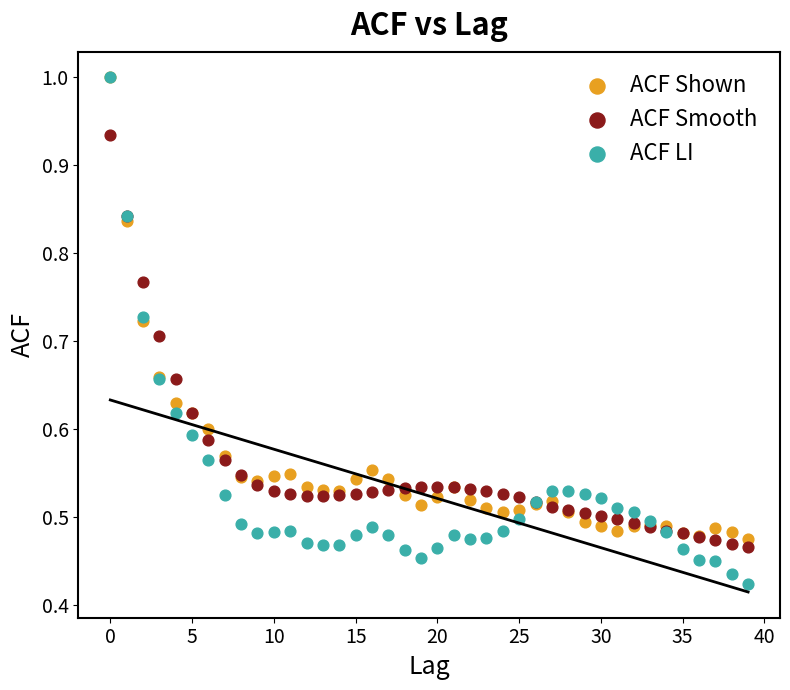

Which series has the largest Y range (max minus min)?

ACF LI